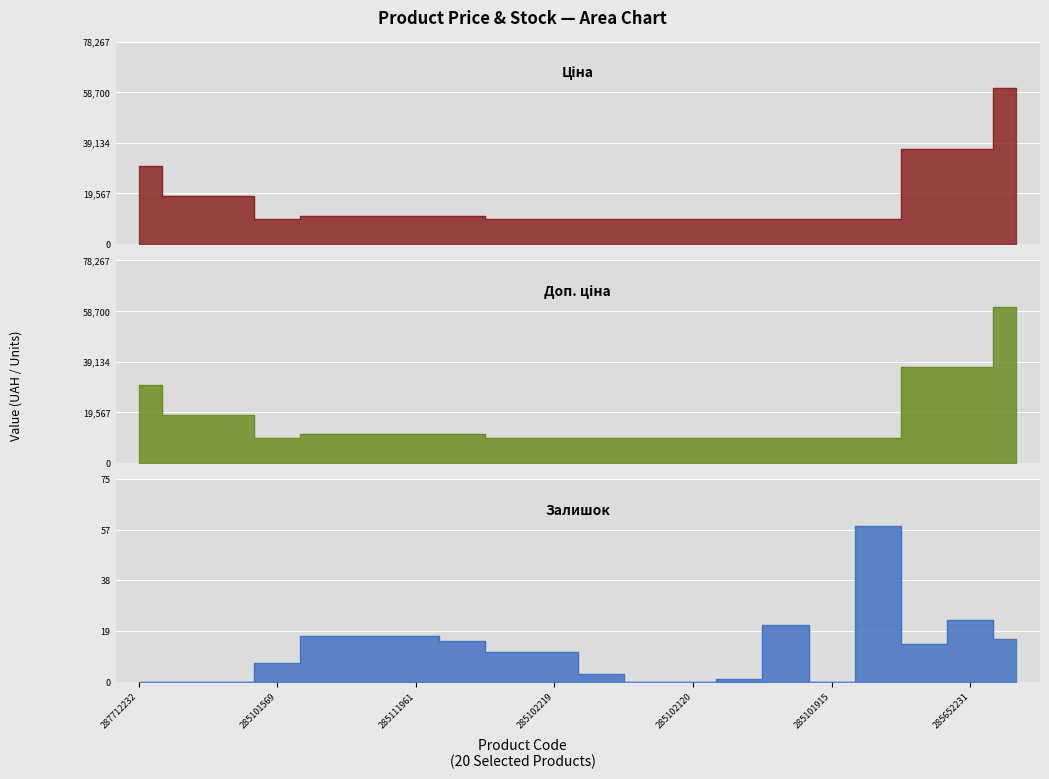

What is the sum of the Ціна values at 287692231 and 285652231?

55262.6